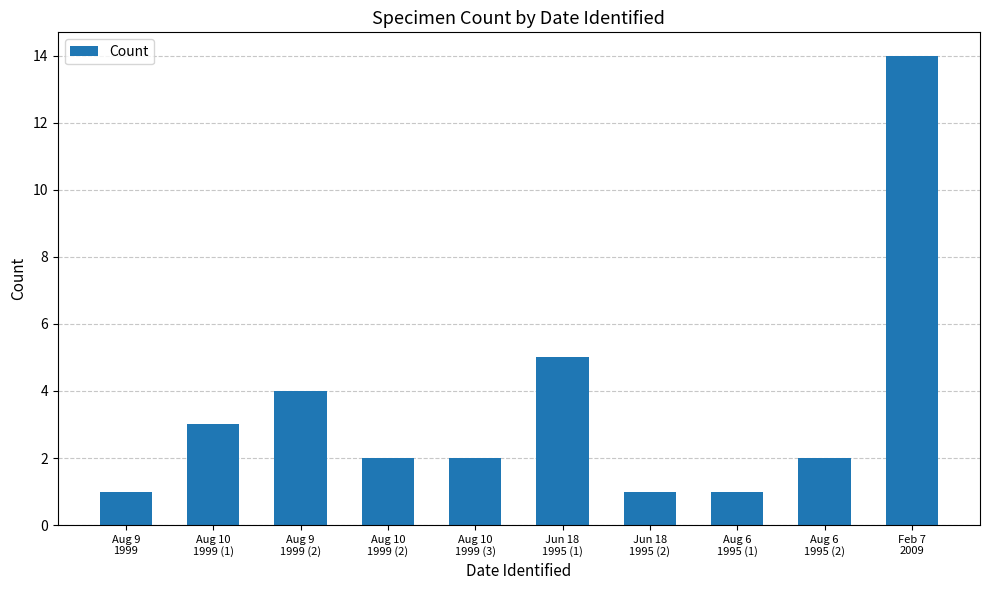

What is the average value?

4